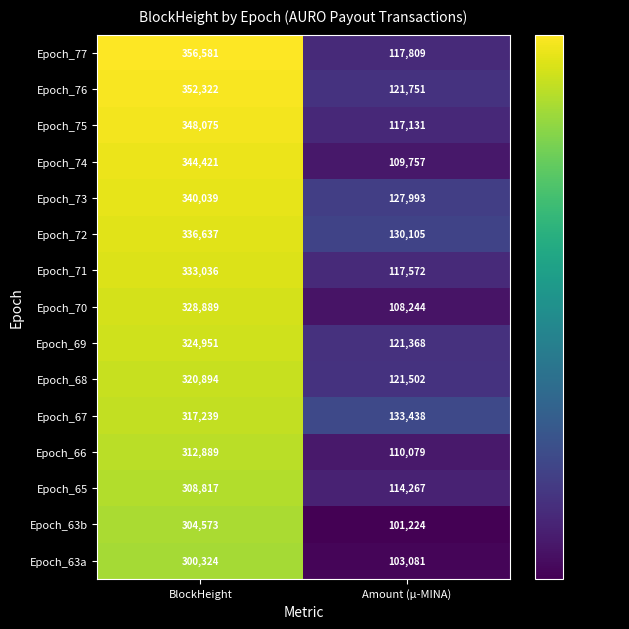

Between BlockHeight and Amount (µ-MINA), which series saw the biggest shift?

Epoch_77